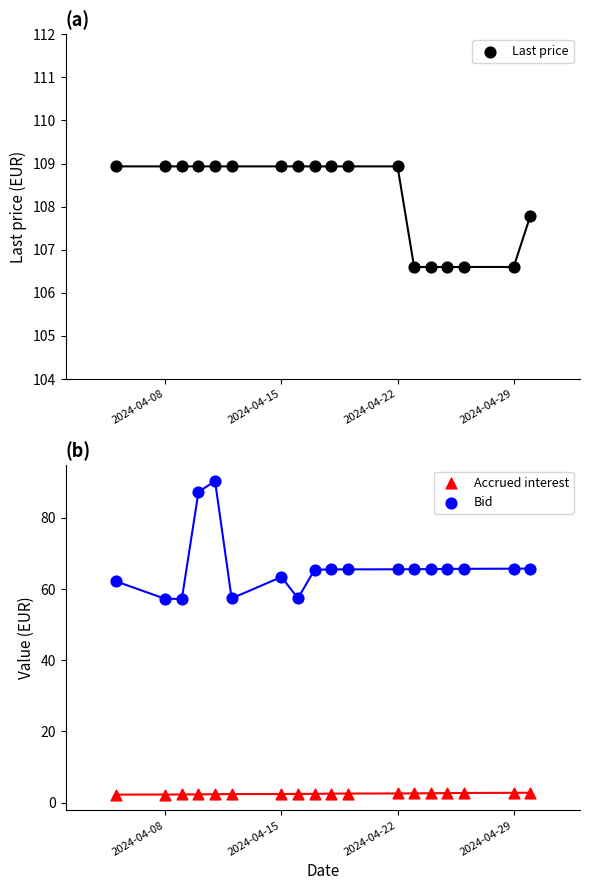

Which series has the largest total across all categories?

Last price